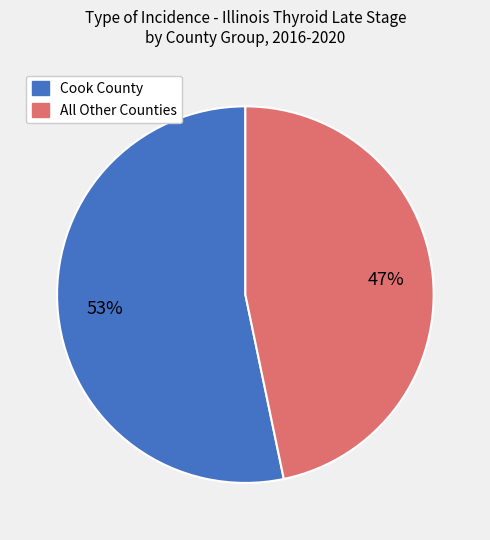

To the nearest percent, what is the average slice percentage?

50%